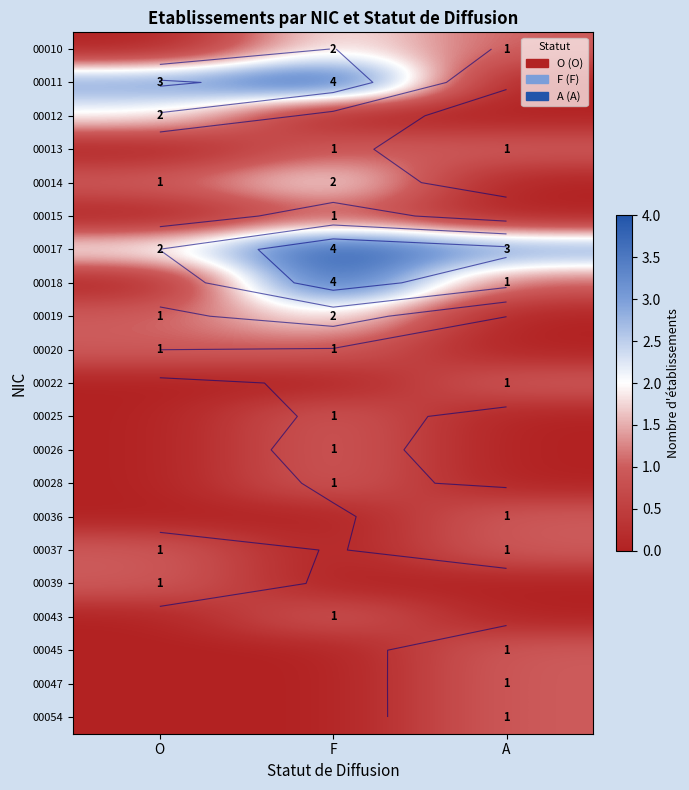

At which category is the sum across all series the highest?

F